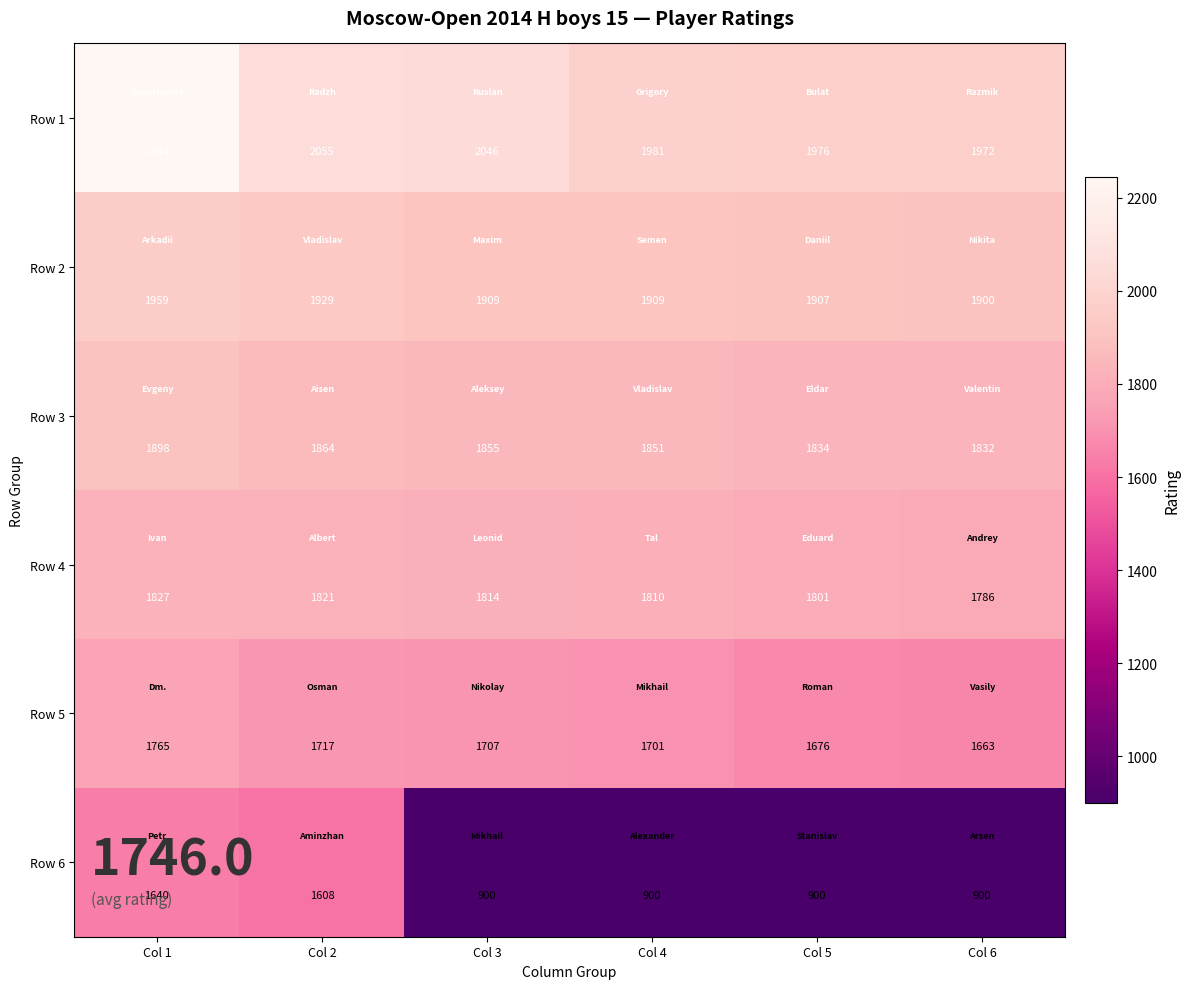

What is the sum of all Row 2 values?

11513